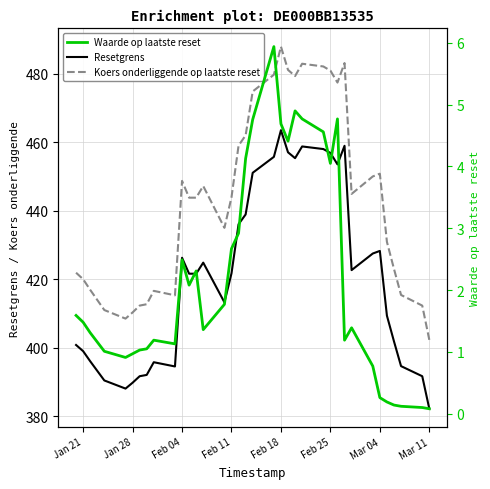

The Resetgrens series shows 619.6 at 17. True or false?

False